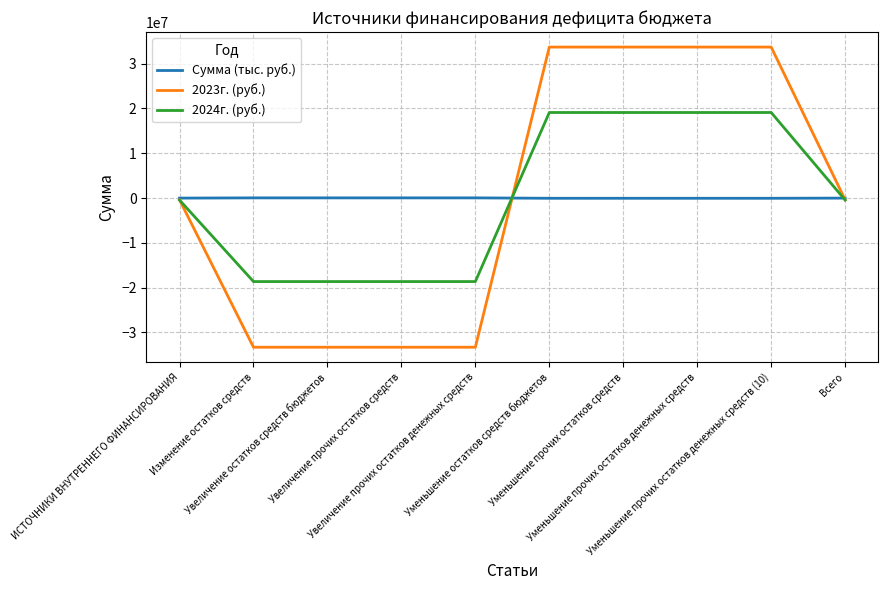

At how many categories does at least one series exceed 32139118?

4